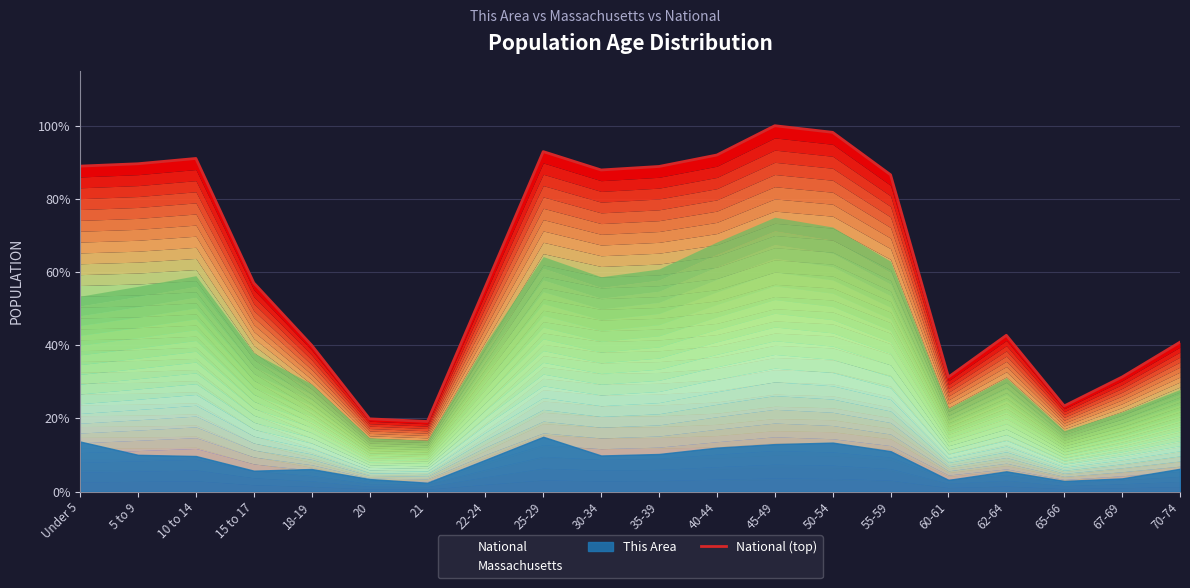

Rank the categories by value from lowest to highest.

21, 20, 65-66, 60-61, 67-69, 18-19, 70-74, 62-64, 22-24, 15 to 17, 55-59, 30-34, 35-39, Under 5, 5 to 9, 10 to 14, 40-44, 25-29, 50-54, 45-49